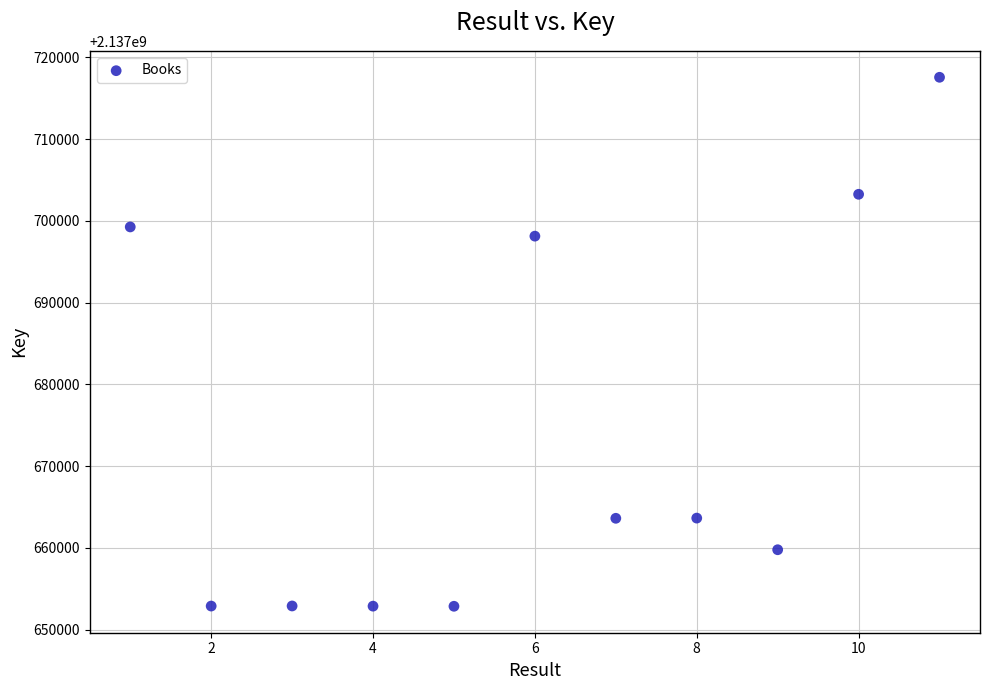

What Y value in the scatter plot is closest to 2137685208?

2137698124